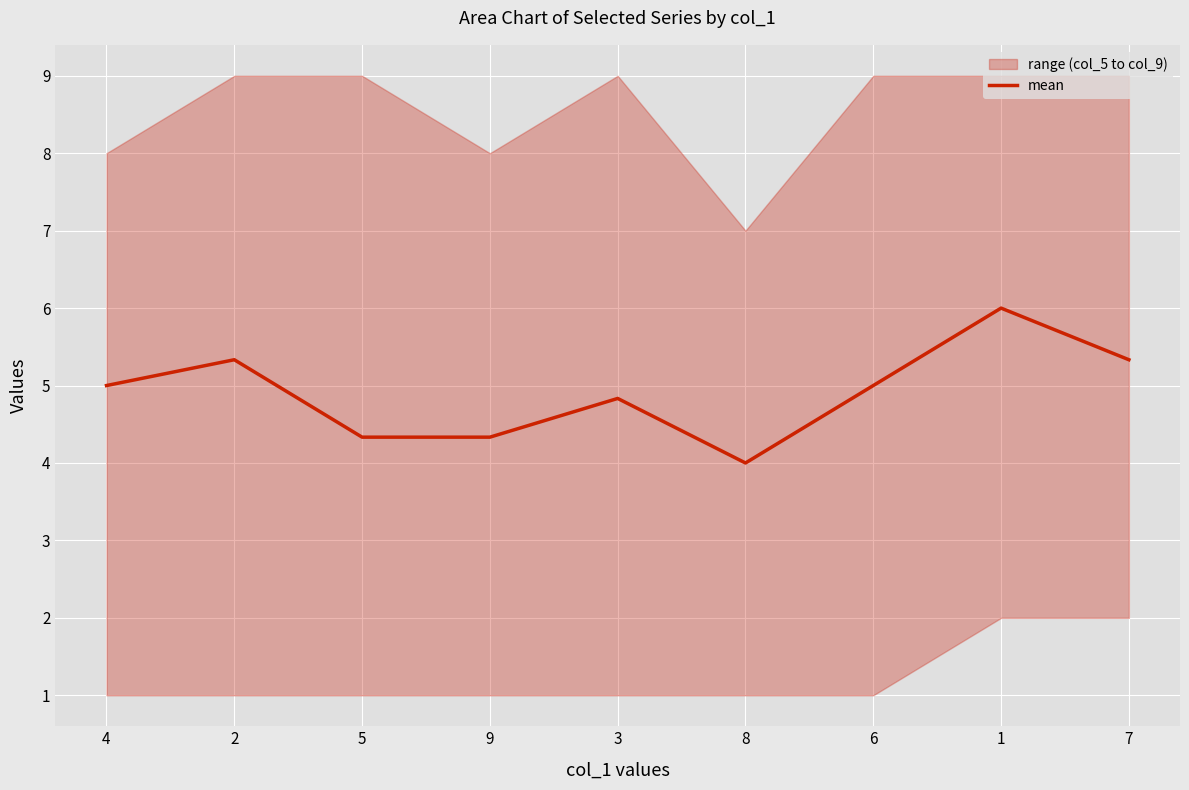

At which category does the chart reach its minimum across all series?

8